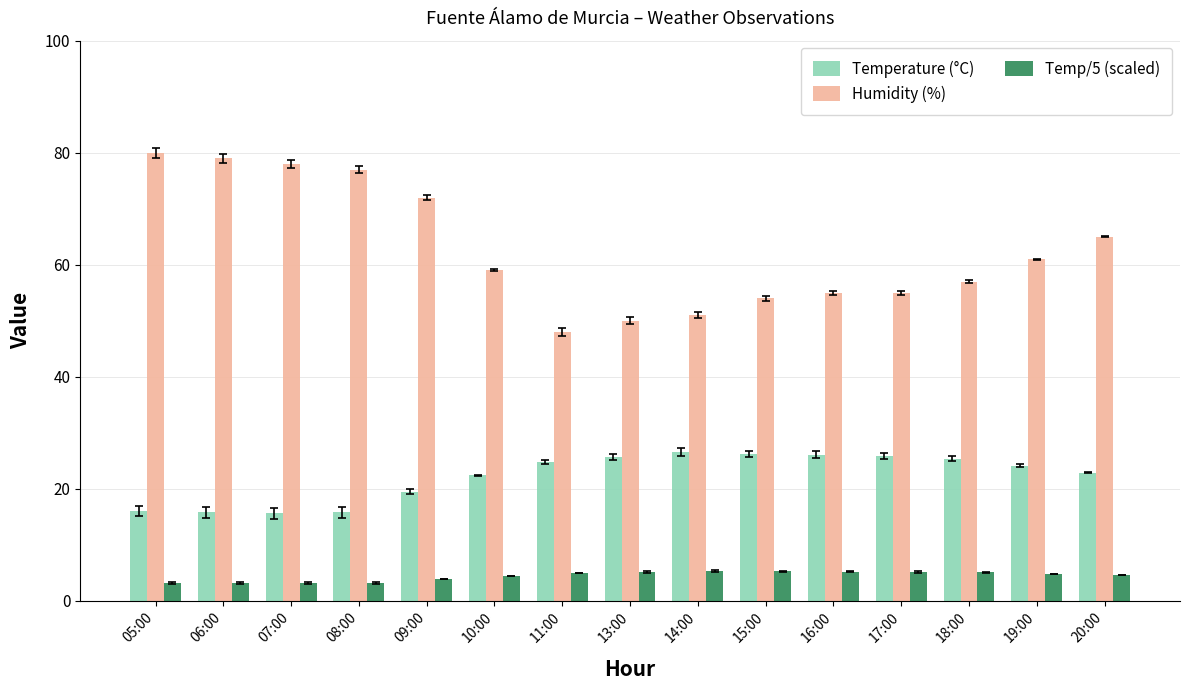

What position from the right is 18:00?

3